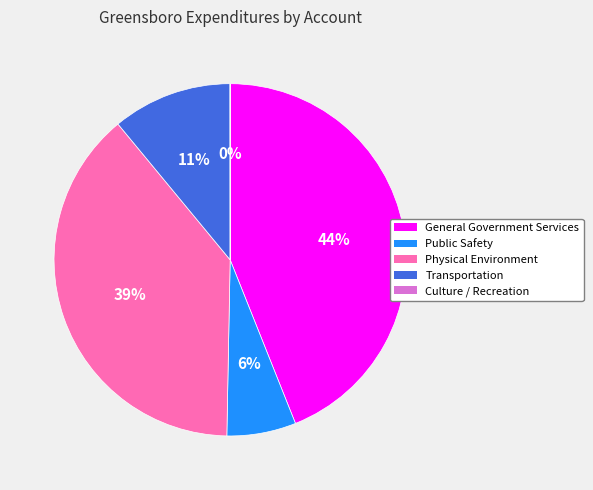

Is it true that Transportation is 5% of the pie?

False